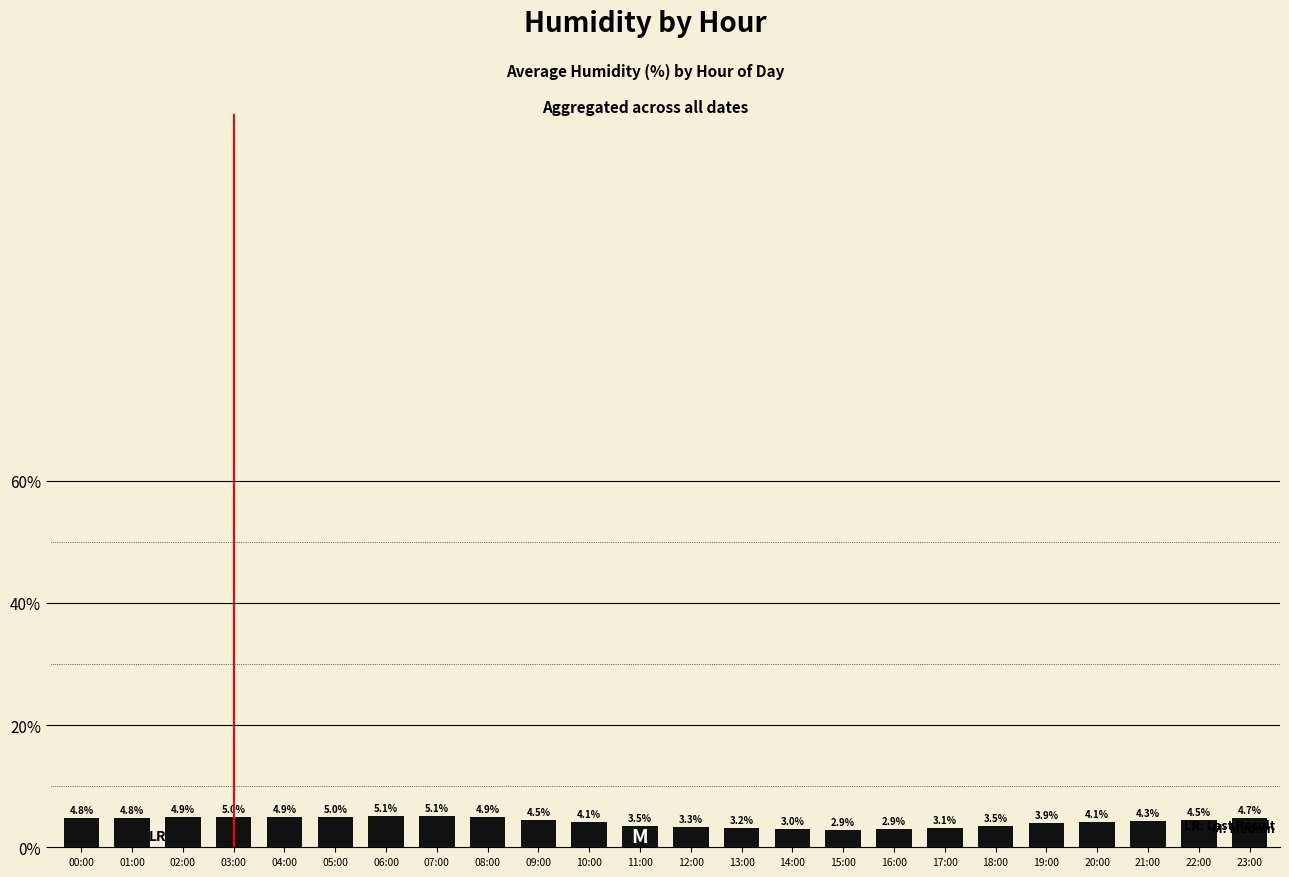

What position from the left is 11:00?

12